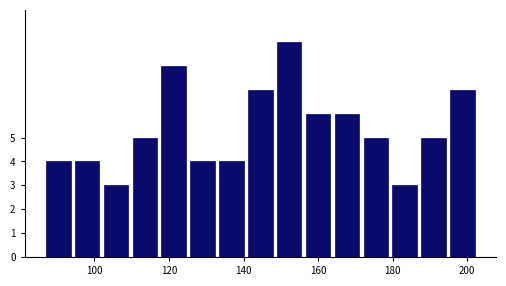

Around what value on the x-axis is the tallest bar? Give the approximate position of its centre, as read against the axis.

152